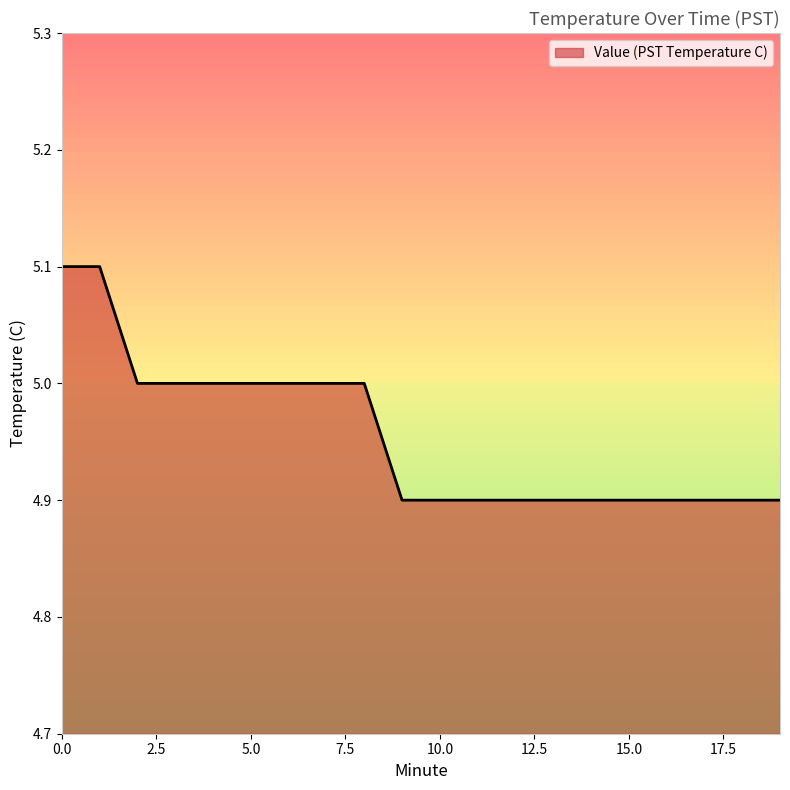

What is the smallest value displayed?

4.9